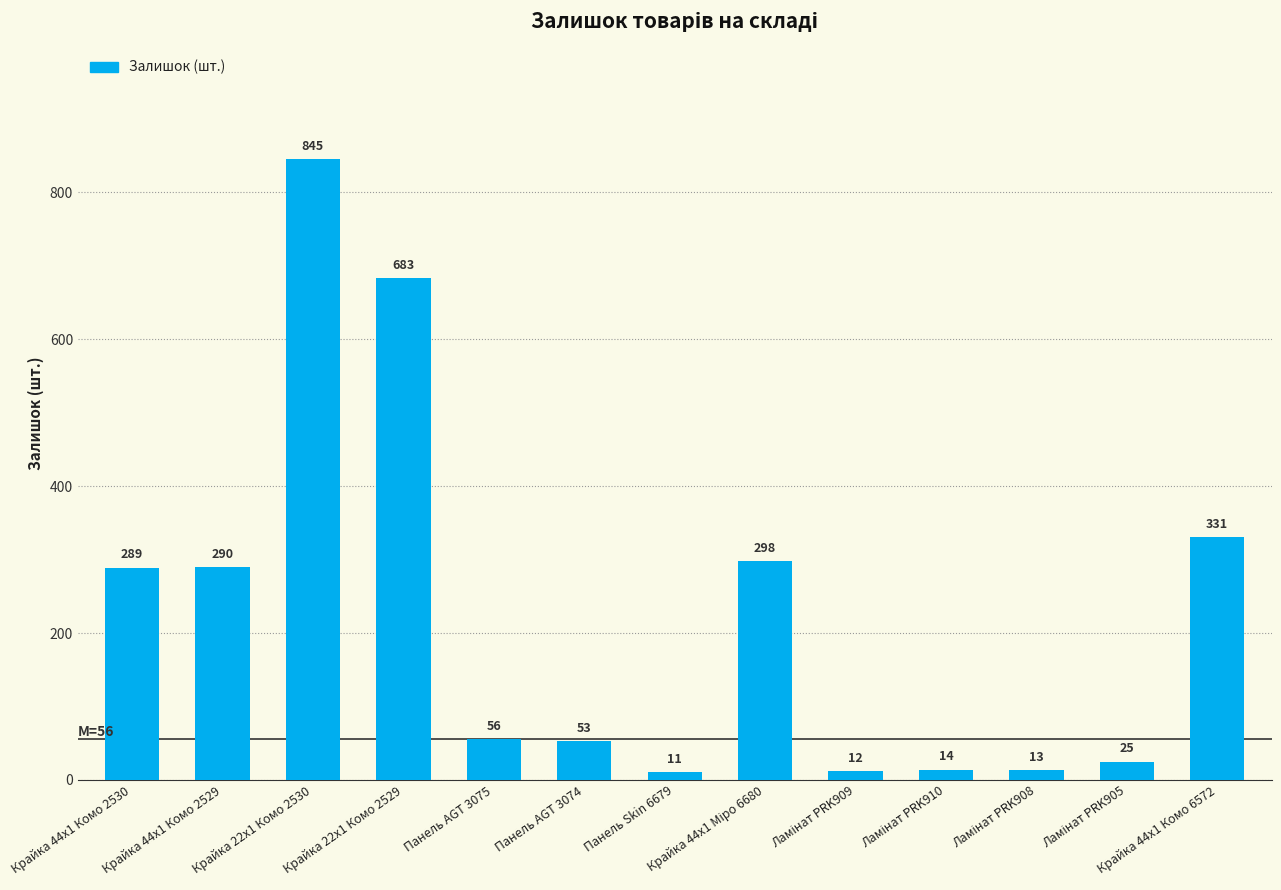

What value does the data have at Крайка 44x1 Комо 2530, to the nearest 10?

290